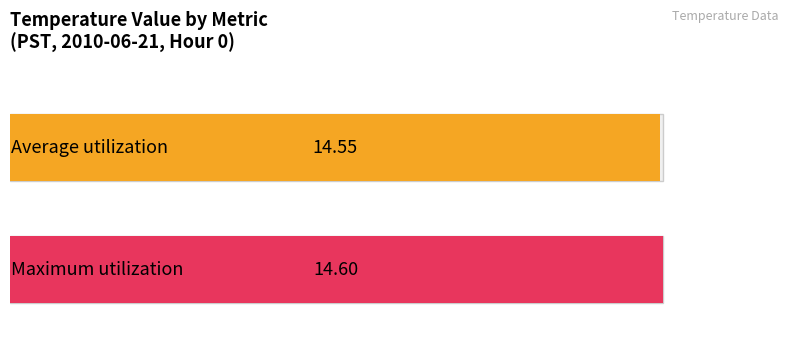

What is the minimum value for Maximum utilization?

14.6